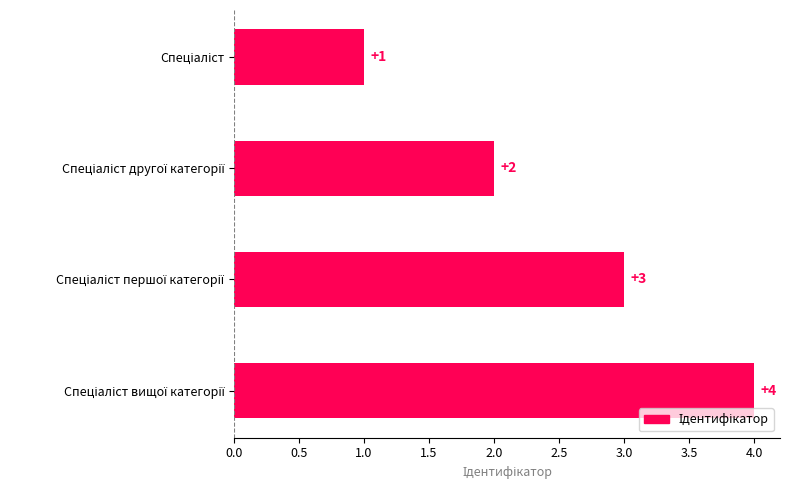

Count the values in the range 2 to 4.

3